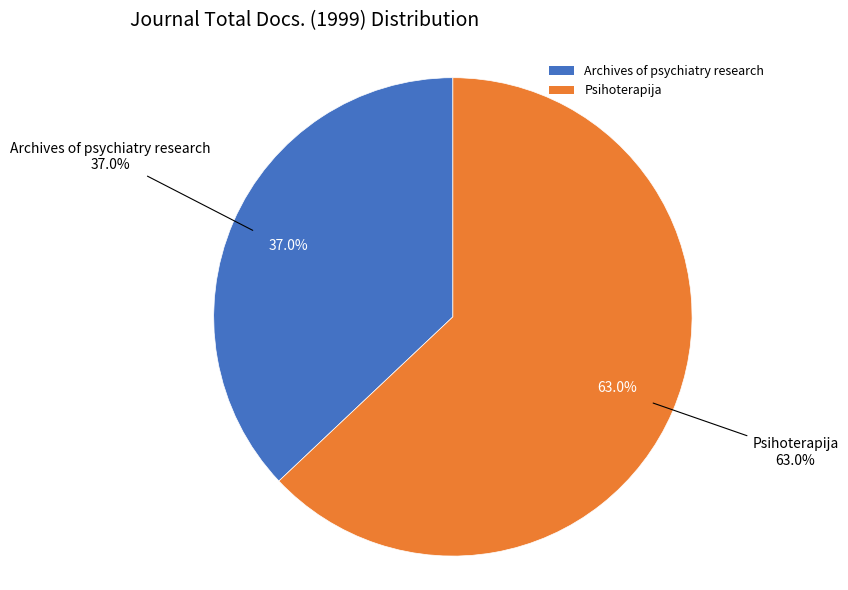

To the nearest percent, what percentage of the pie is Archives of psychiatry research?

37%